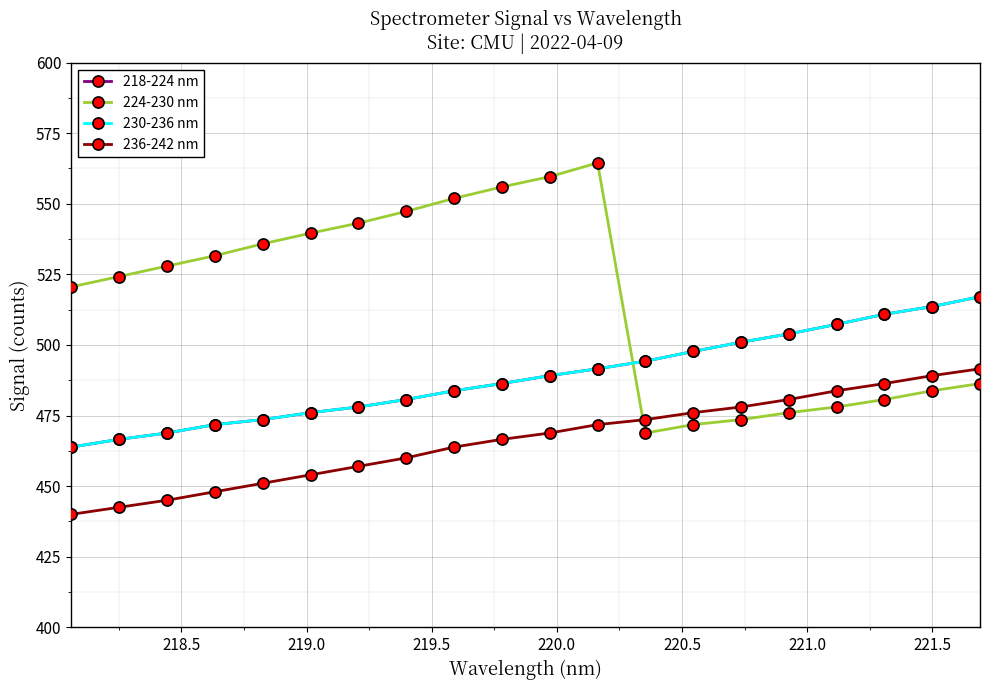

Is this an area chart (filled region under the line)?

No